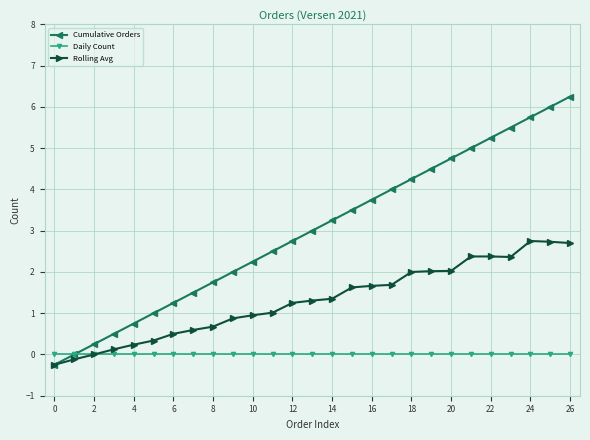

Which series has the largest total across all categories?

Cumulative Orders